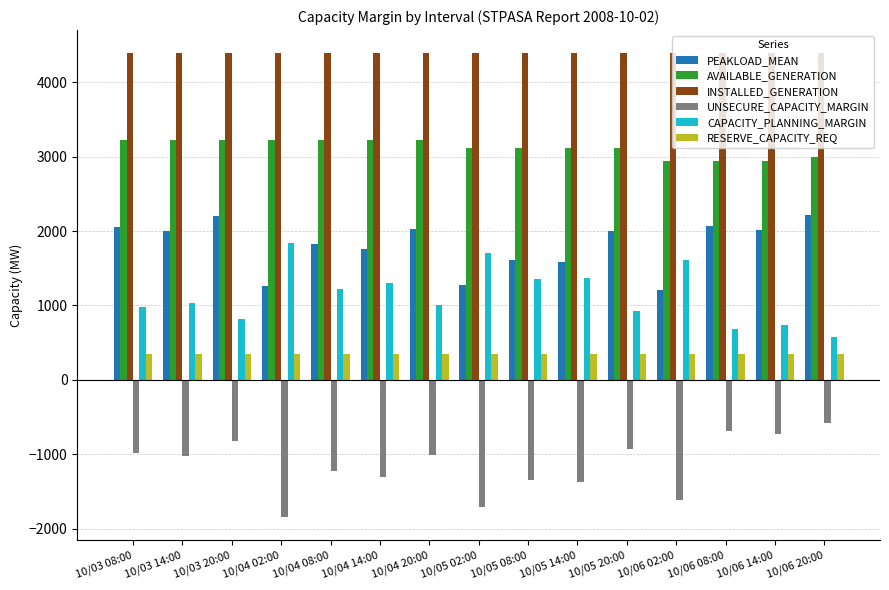

Is the value of AVAILABLE_GENERATION at 10/04 02:00 greater than the value of UNSECURE_CAPACITY_MARGIN at 10/03 08:00?

Yes